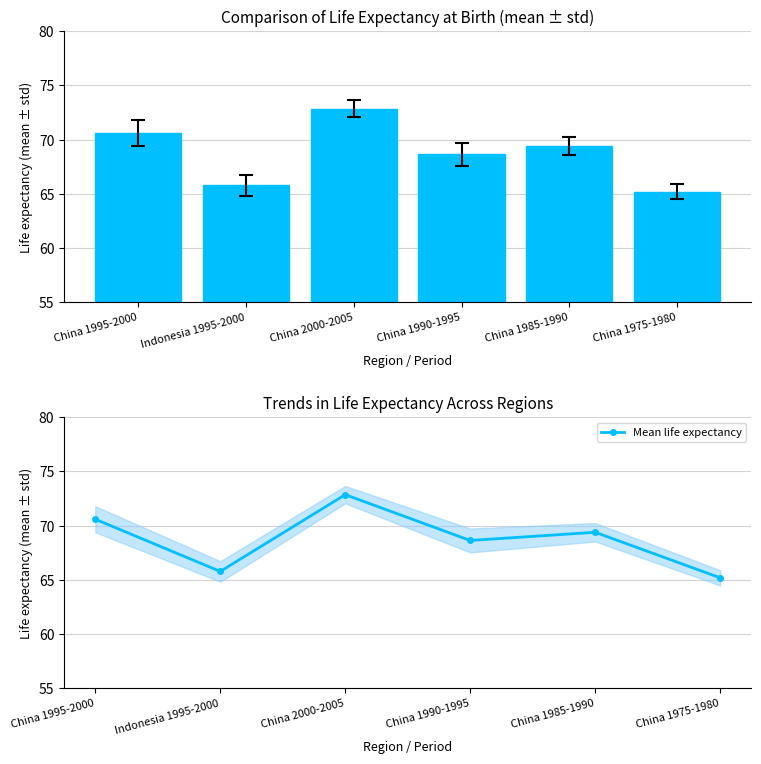

At which label does Mean life expectancy first exceed 69?

China 1995-2000